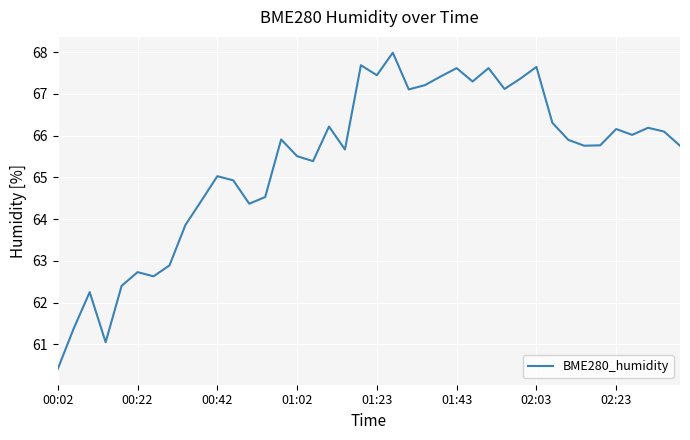

What is the difference between the maximum and minimum values?

7.6